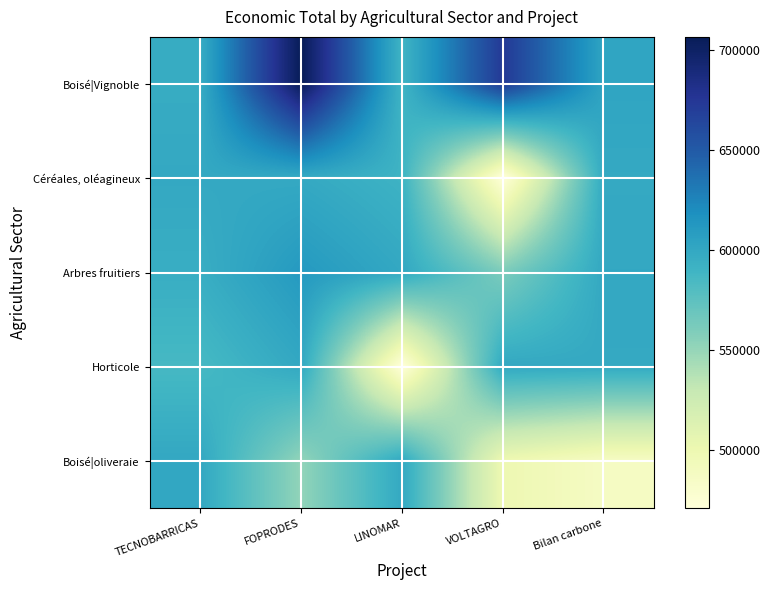

Which has a higher value, TECNOBARRICAS or Bilan carbone?

Bilan carbone